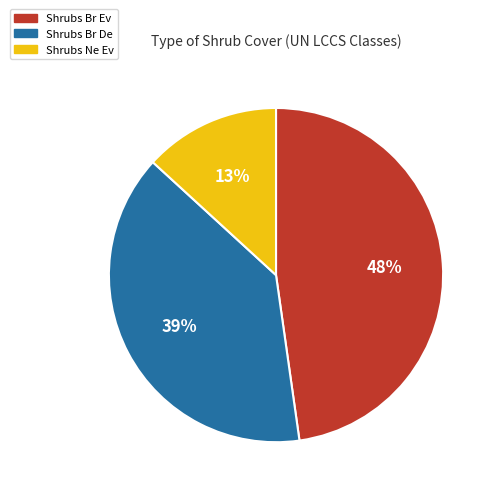

Is there a majority slice in this chart?

No